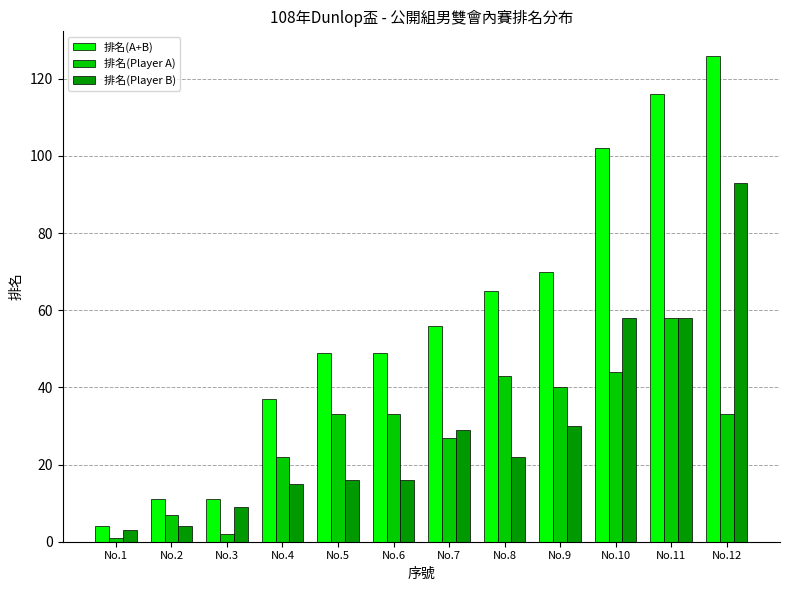

What is the smallest value displayed?

1